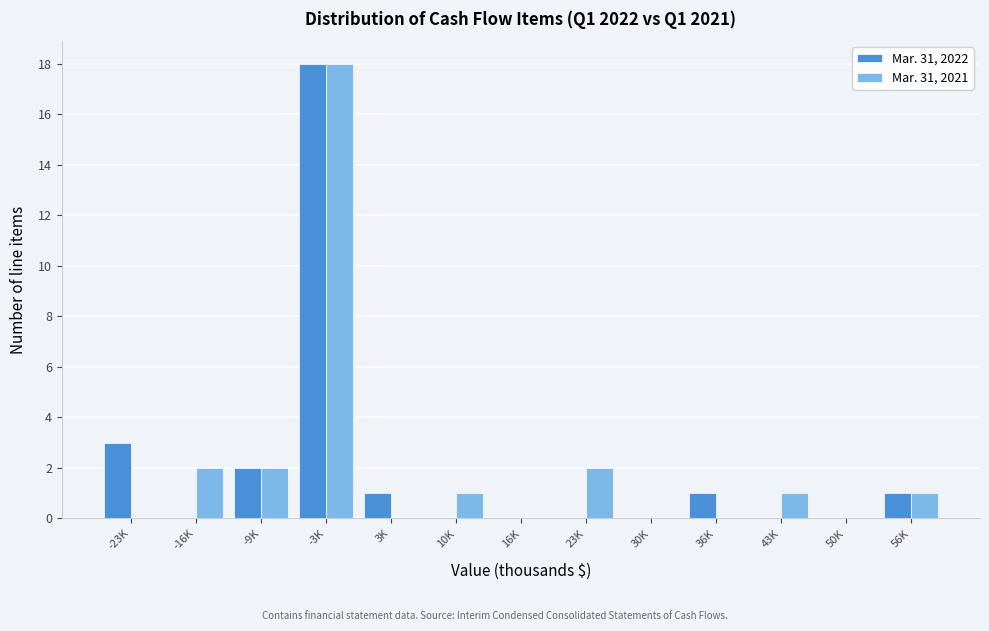

Reading left to right, what are all the values shown in this chart?

Mar. 31, 2022: -23K=3	-16K=0	-9K=2	-3K=18	3K=1	10K=0	16K=0	23K=0	30K=0	36K=1	43K=0	50K=0	56K=1
Mar. 31, 2021: -23K=0	-16K=2	-9K=2	-3K=18	3K=0	10K=1	16K=0	23K=2	30K=0	36K=0	43K=1	50K=0	56K=1